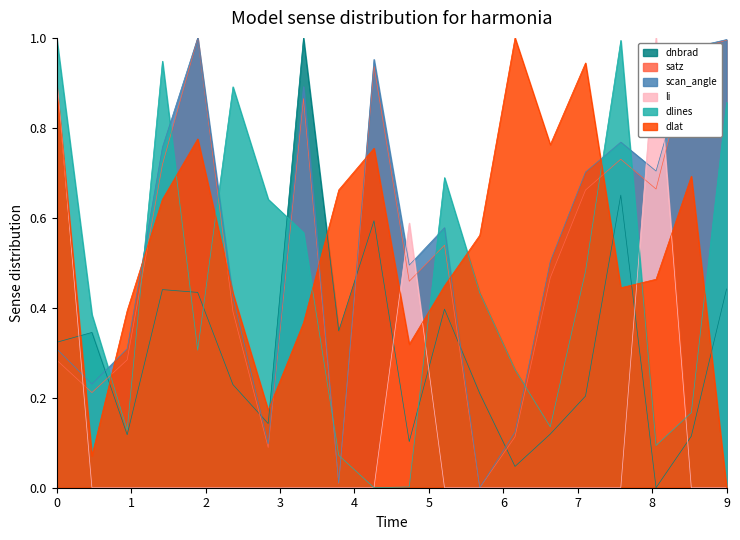

What are all the series names shown in the legend?

dnbrad, satz, scan_angle, li, dlines, dlat